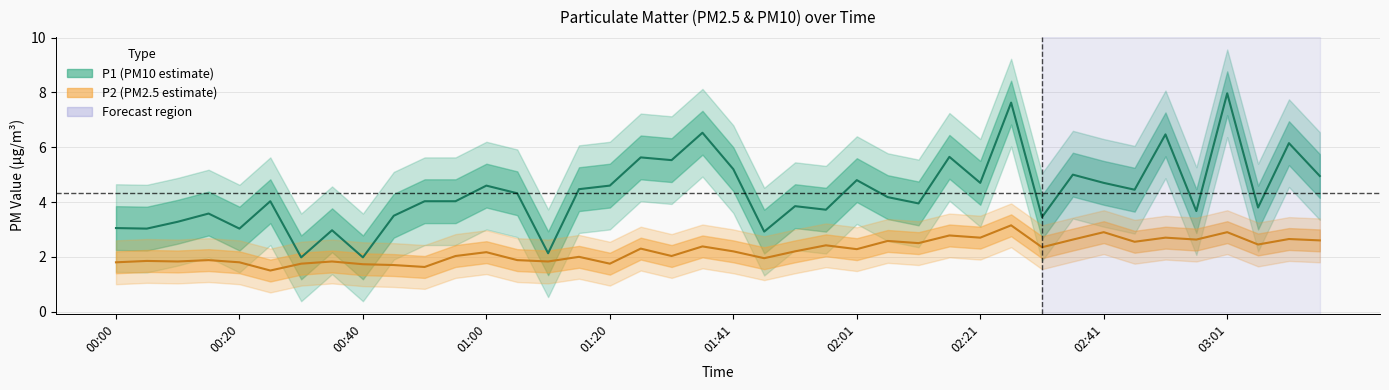

At which category does the chart reach its peak across all series?

03:01